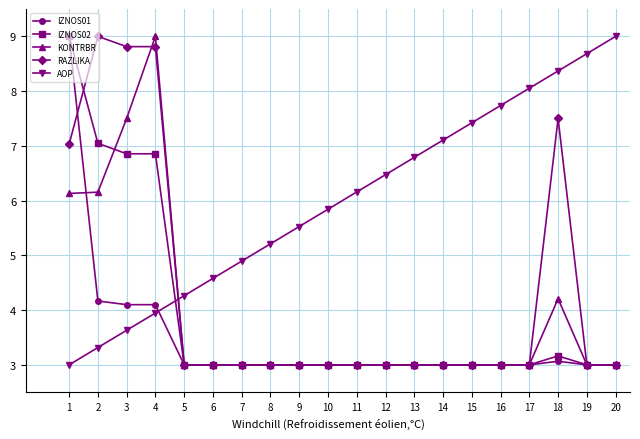

True or false: AOP has a value of 1.3 at 2.

False